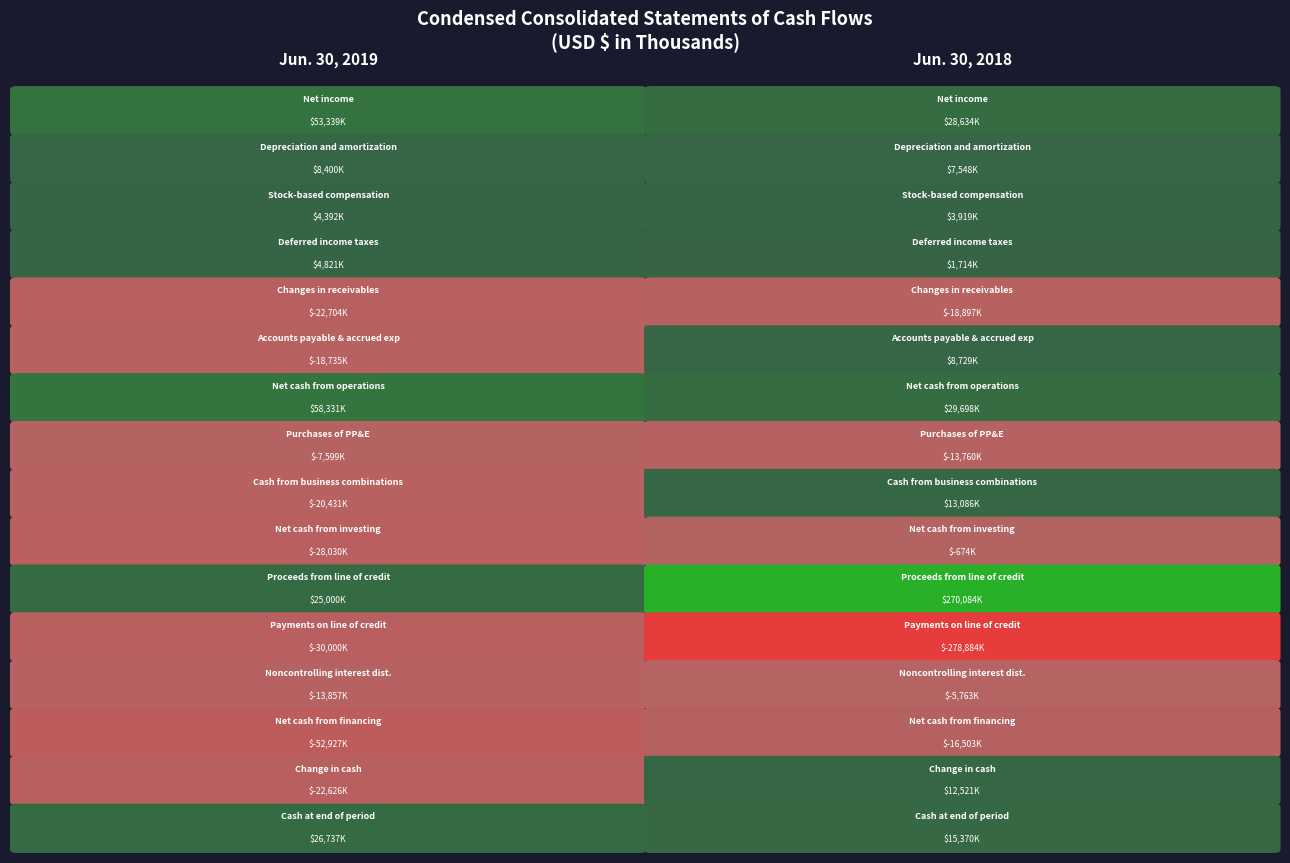

Is the value of Cash at end of period at 1 greater than the value of Depreciation and amortization at 1?

Yes